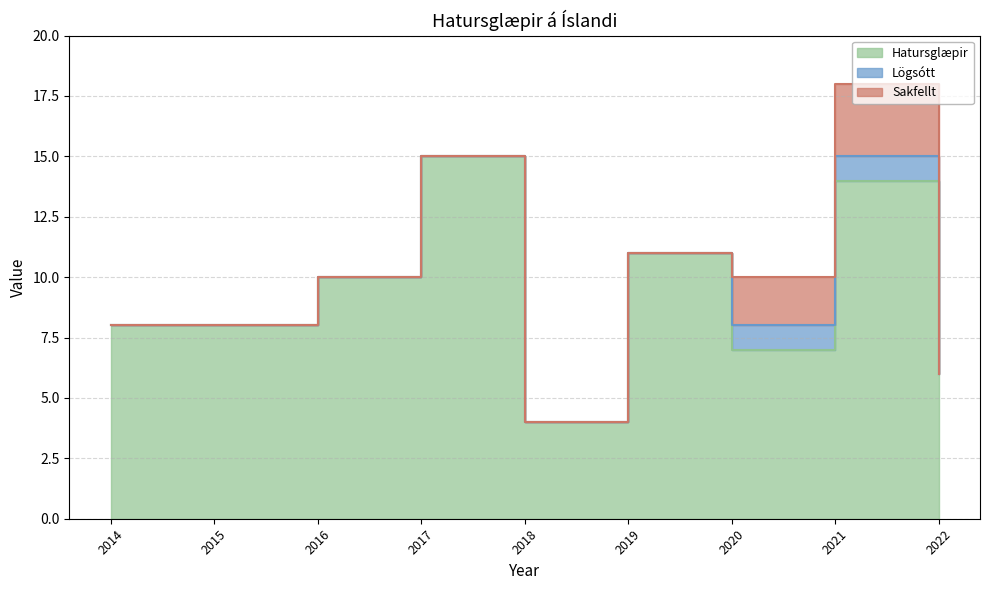

At which label does Sakfellt reach its minimum?

2014